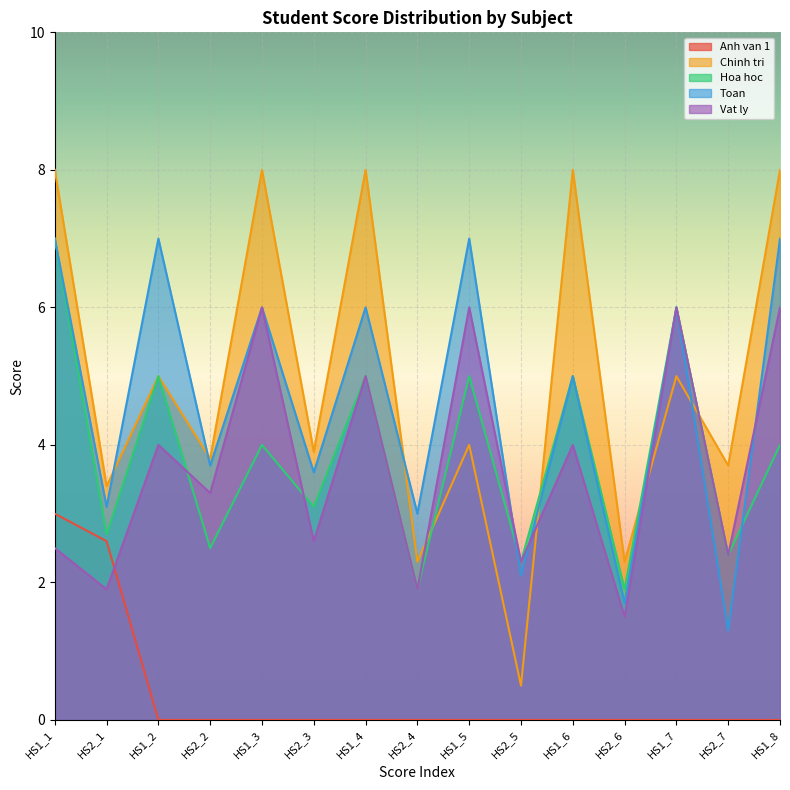

List the labels in order of Chinh tri value, largest first.

HS1_1, HS1_3, HS1_4, HS1_6, HS1_8, HS1_2, HS1_7, HS1_5, HS2_3, HS2_2, HS2_7, HS2_1, HS2_4, HS2_6, HS2_5